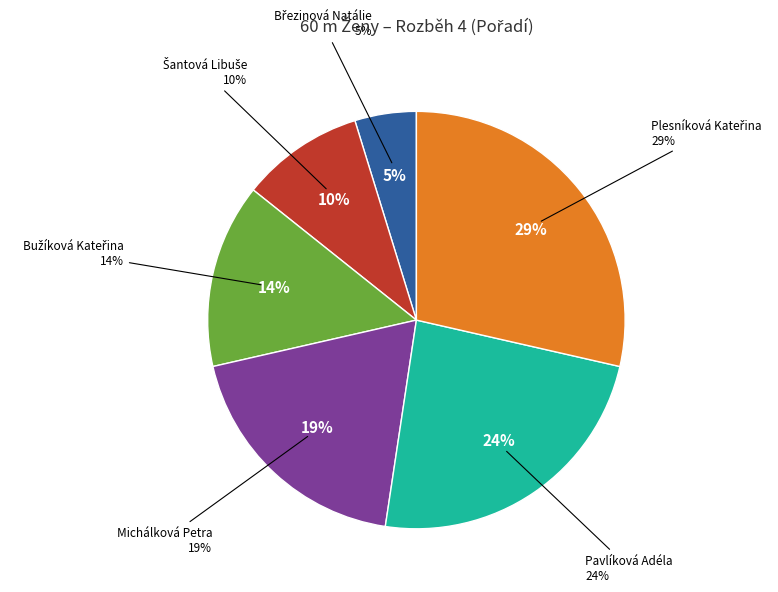

How many segments does this pie chart have?

6